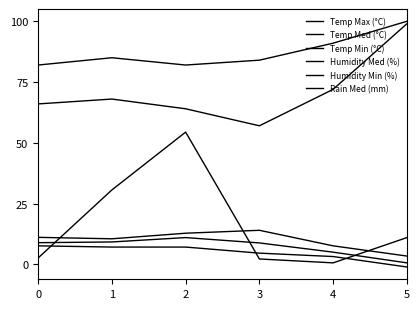

What is the greatest value displayed?

100.0